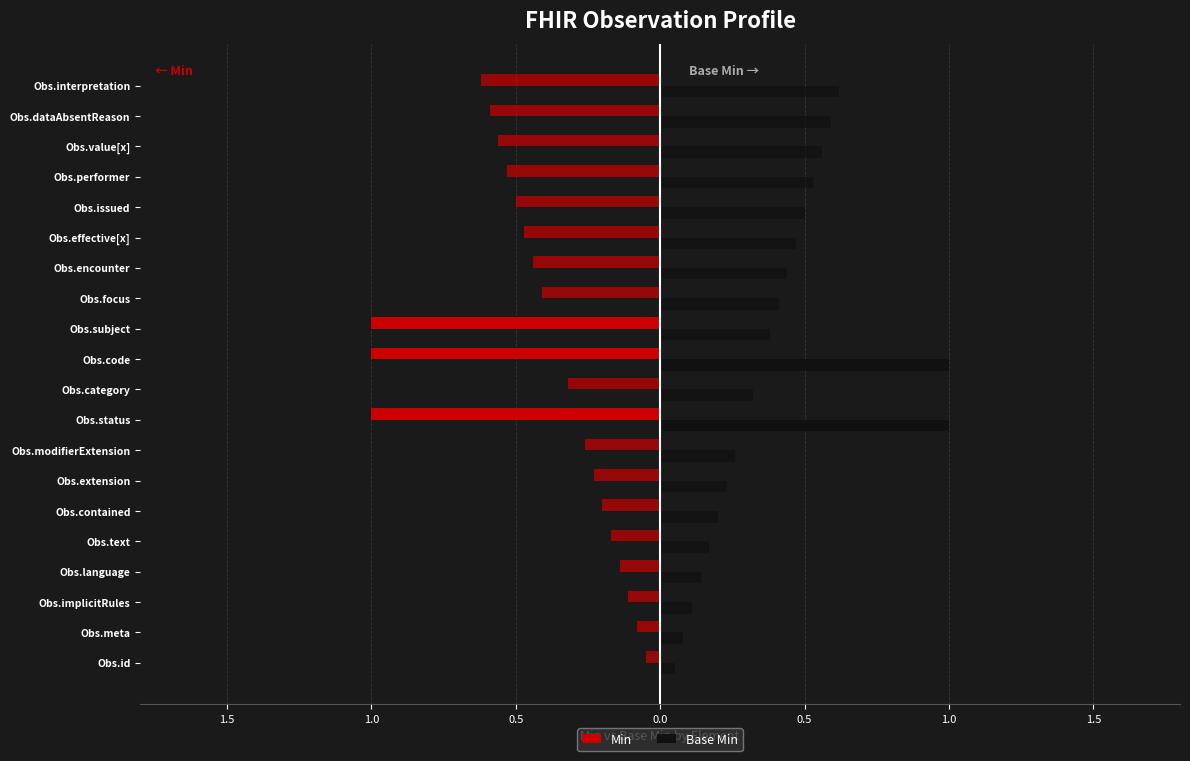

Which series has the widest spread of values?

Min